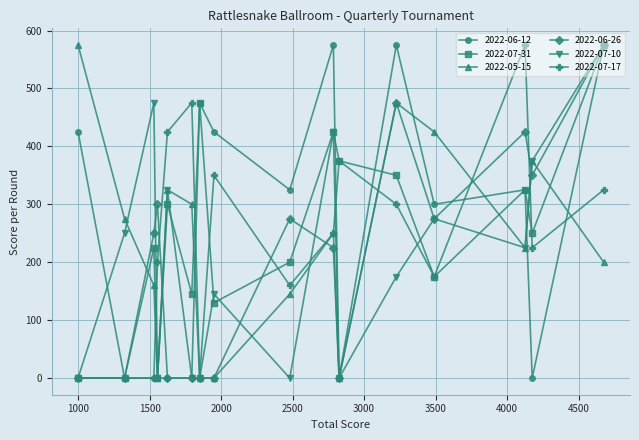

At how many categories does at least one series exceed 561?

5